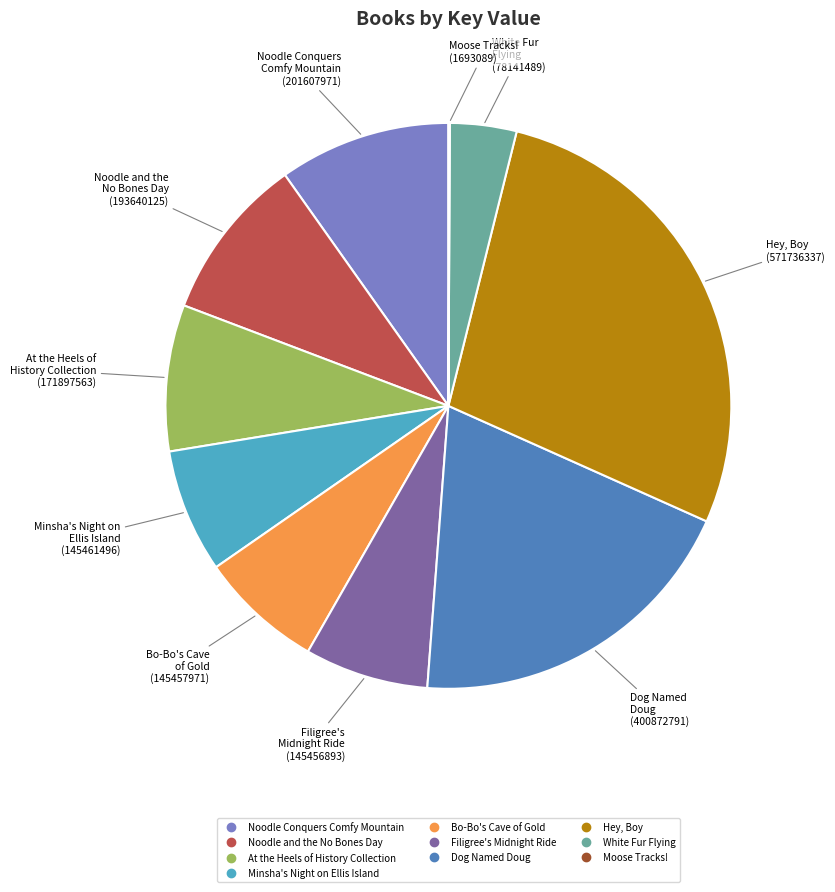

Combined, do Filigree's Midnight Ride and White Fur Flying account for over 50%?

No